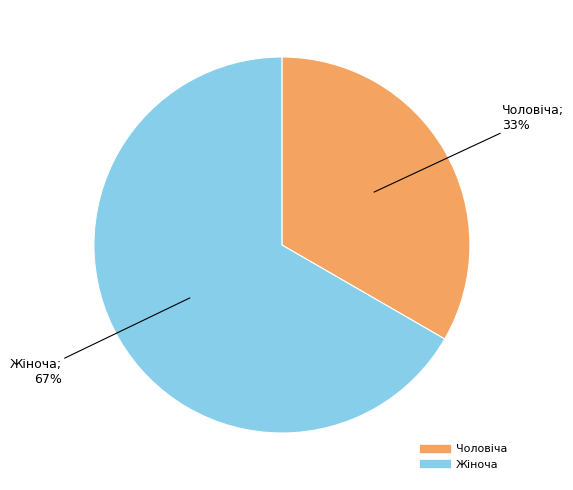

Is it true that Жіноча is 57% of the pie?

False